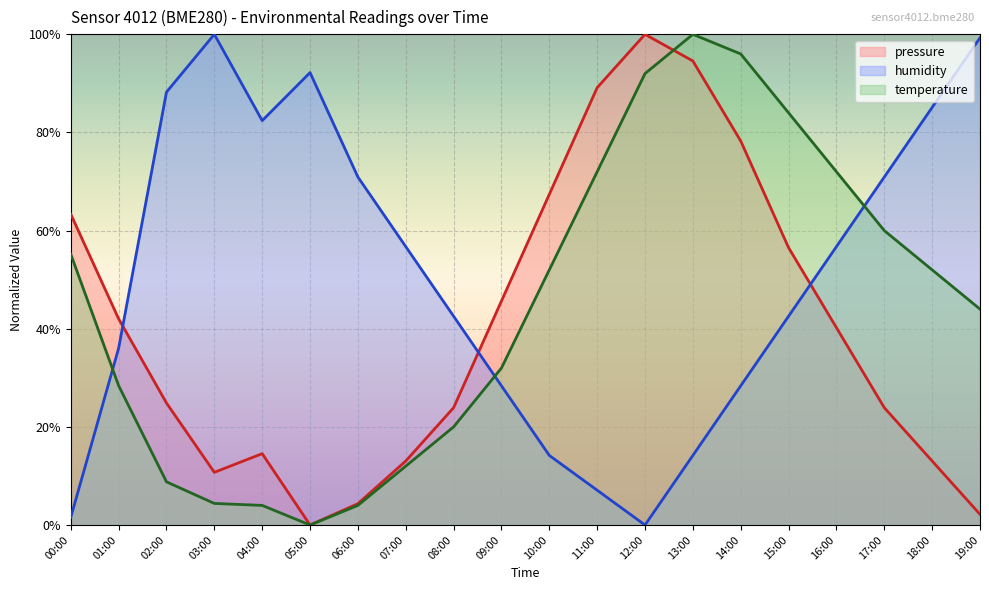

True or false: humidity and pressure intersect in this chart.

True